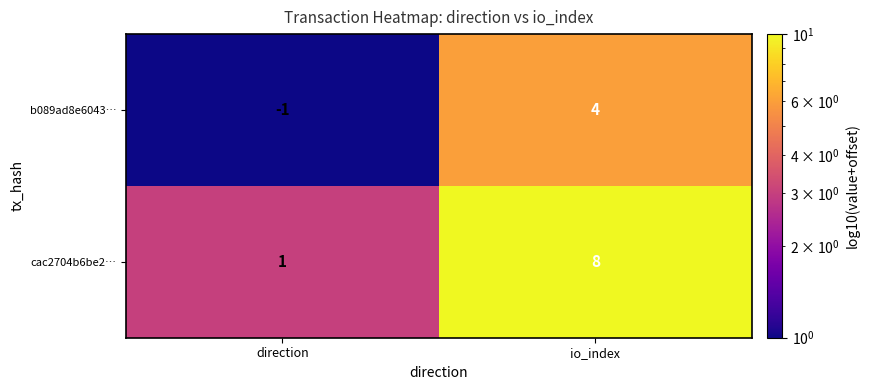

What is the difference between the maximum and minimum values in the cac2704b6be2… series?

7